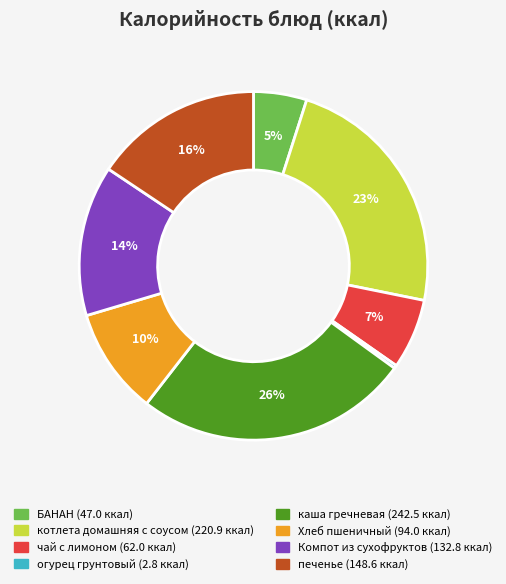

To the nearest percent, what is the difference between the чай с лимоном and БАНАН slice percentages?

2%